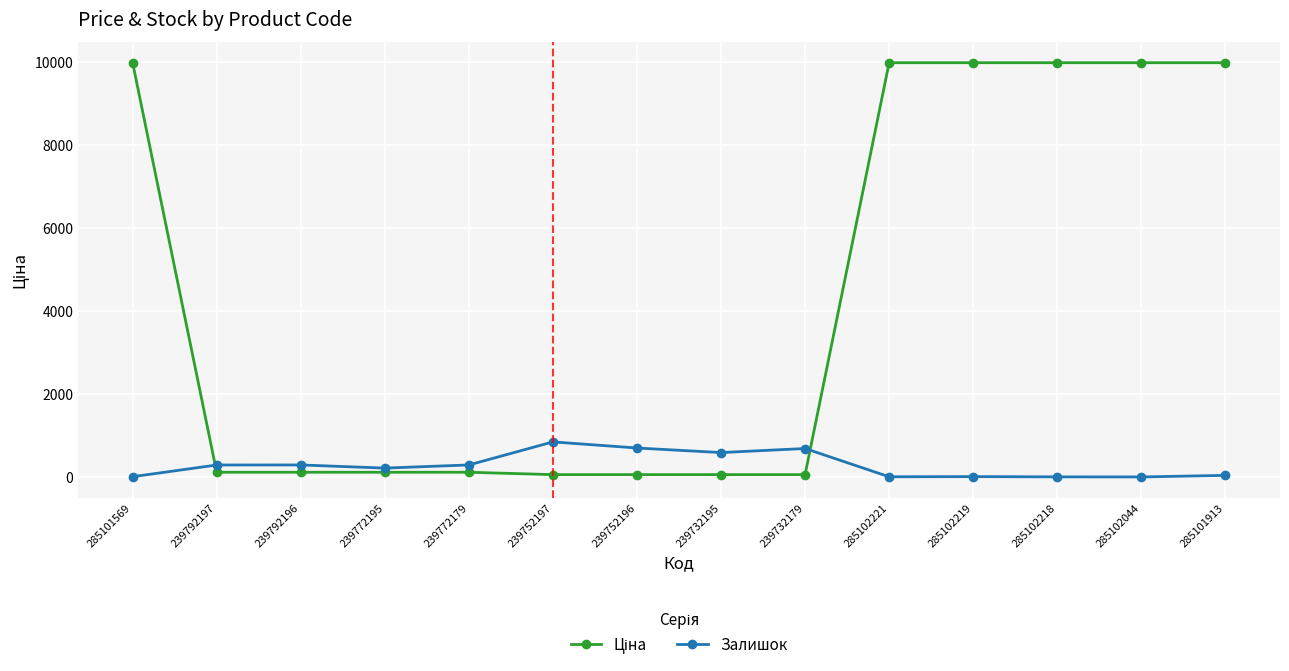

Is it true that Залишок equals 698.0 at 239752196?

True